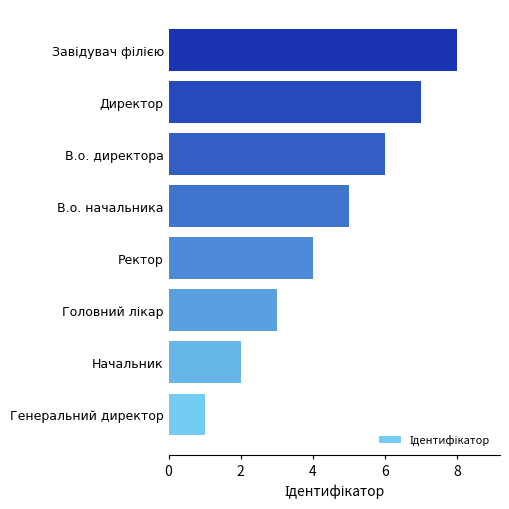

Between Директор and Начальник, which is larger?

Директор